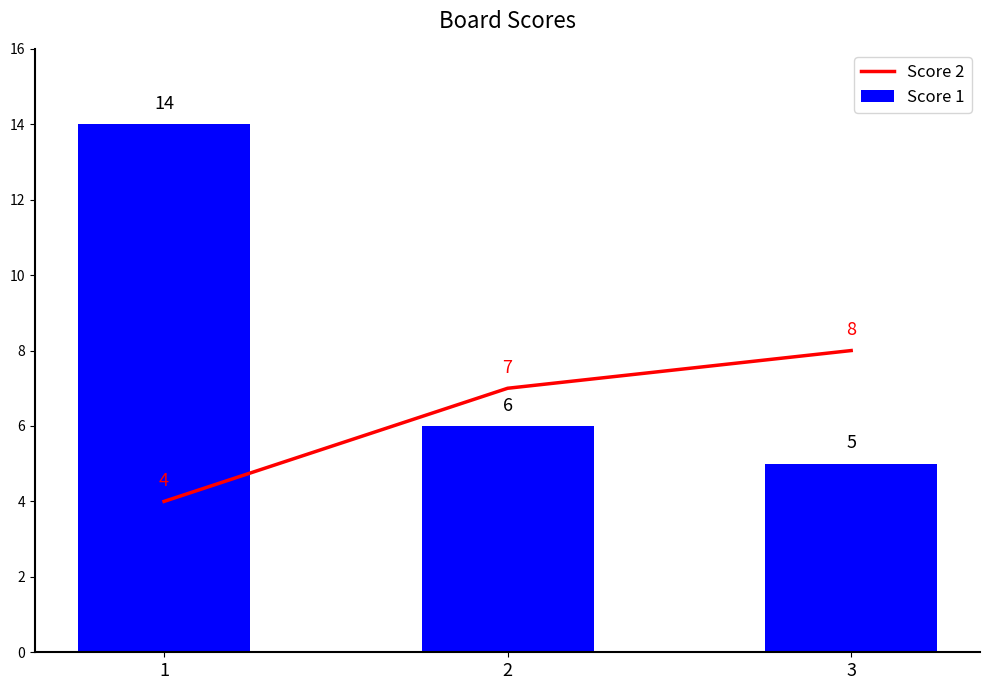

Count the Score 1 values in the range 5 to 14.

3